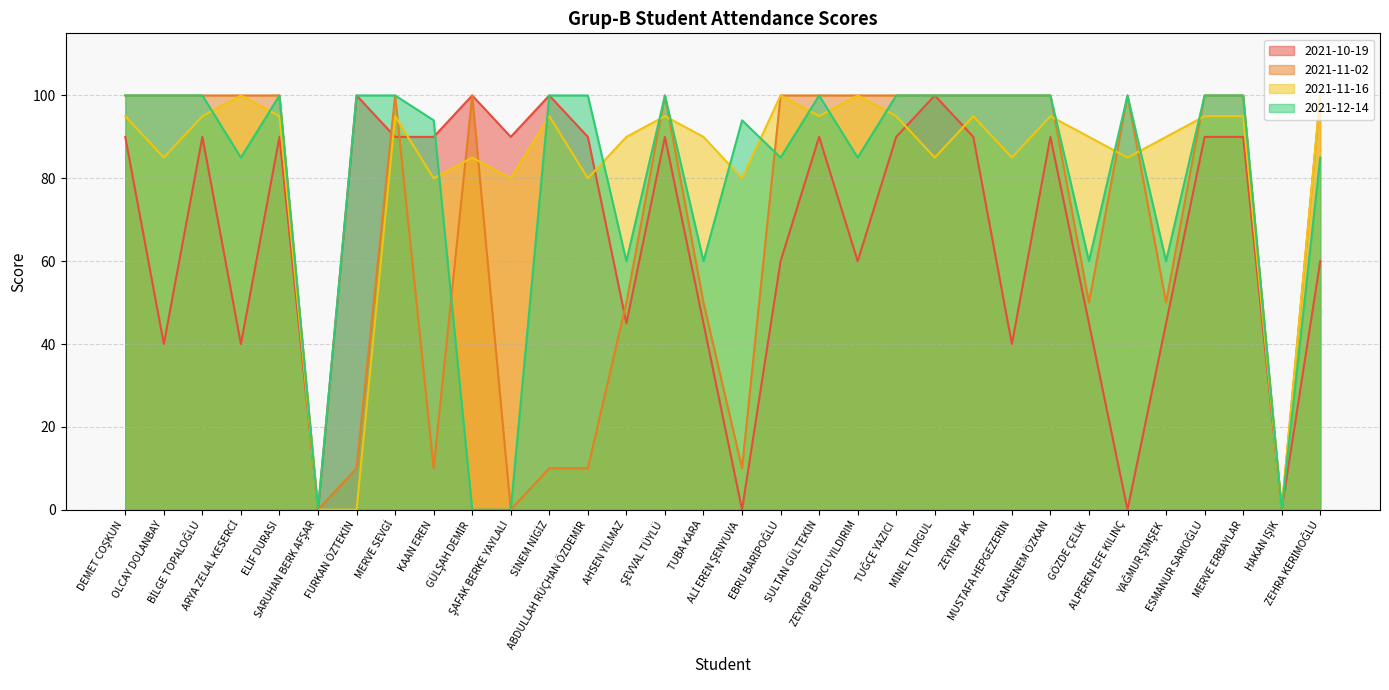

Which category has the lowest value in the 2021-11-16 series?

SARUHAN BERK AFŞAR